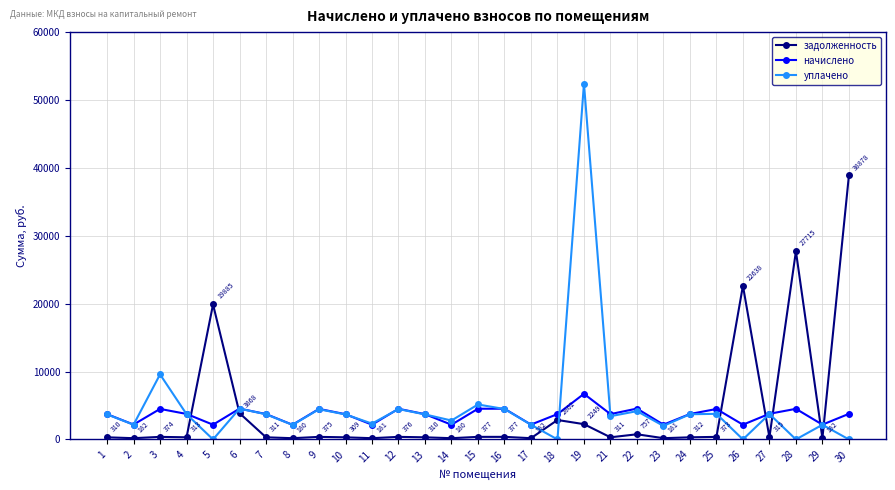

Which series has the largest range (max minus min)?

уплачено